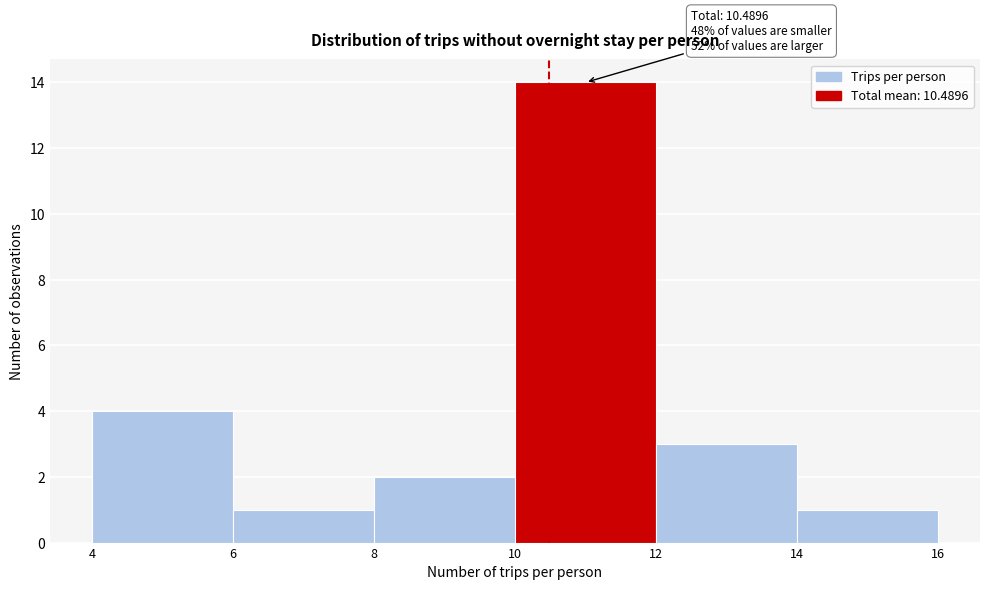

Over which range of the x-axis is the bar tallest?

10 to 12